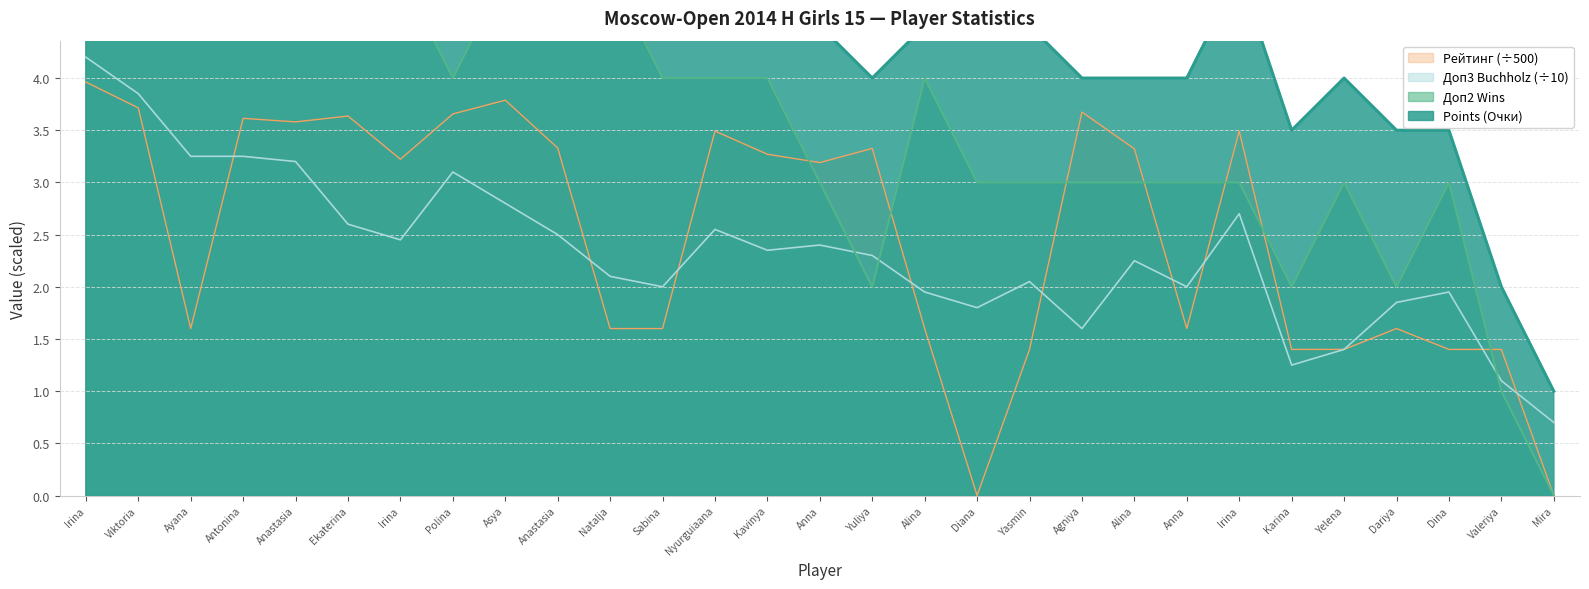

How many intersections are there between Доп2 (Wins) and Рейтинг?

7